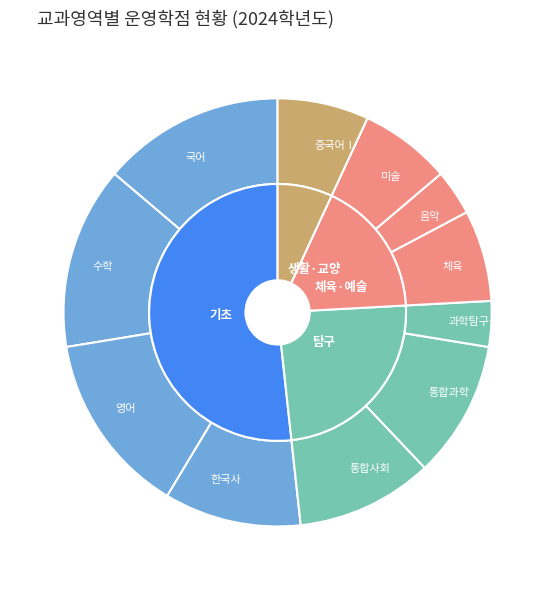

Is there any slice that represents more than half of the pie?

No